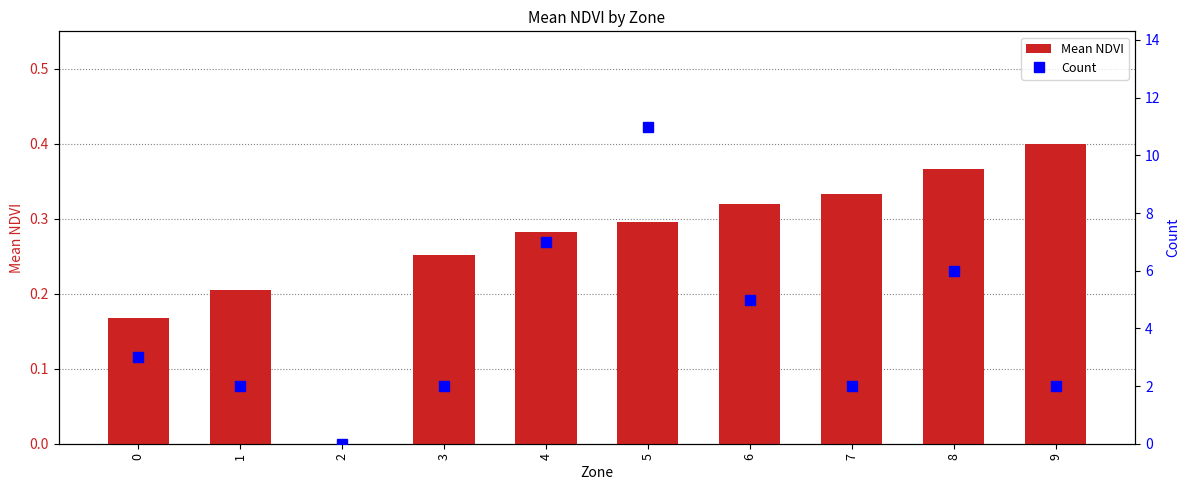

How many distinct data groups are displayed?

2